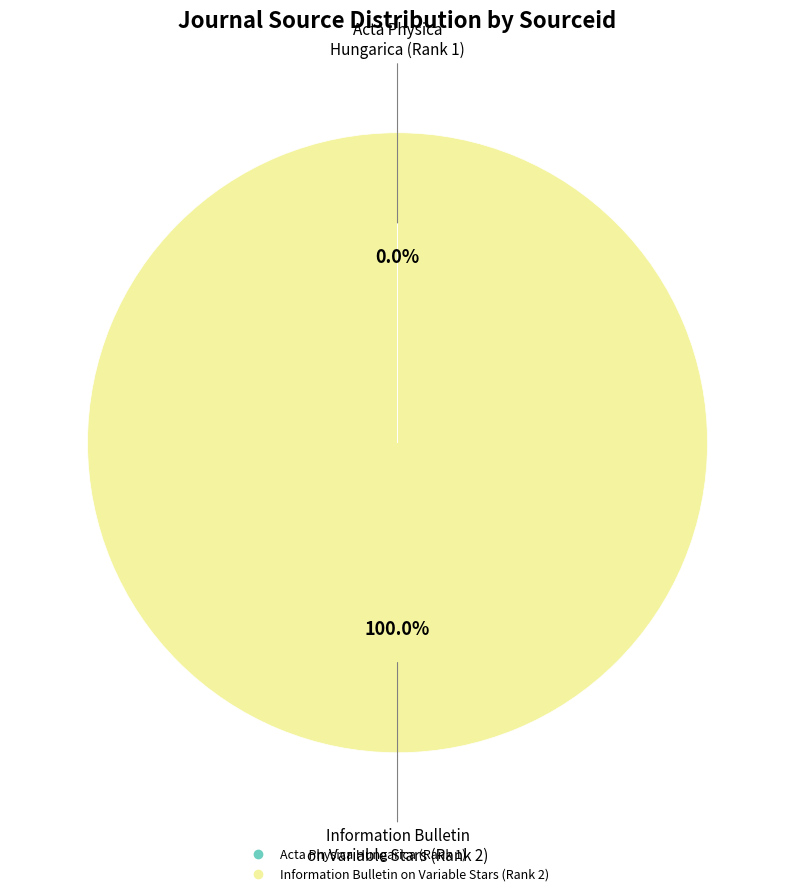

Which category accounts for the majority?

Information Bulletin on Variable Stars (Rank 2)